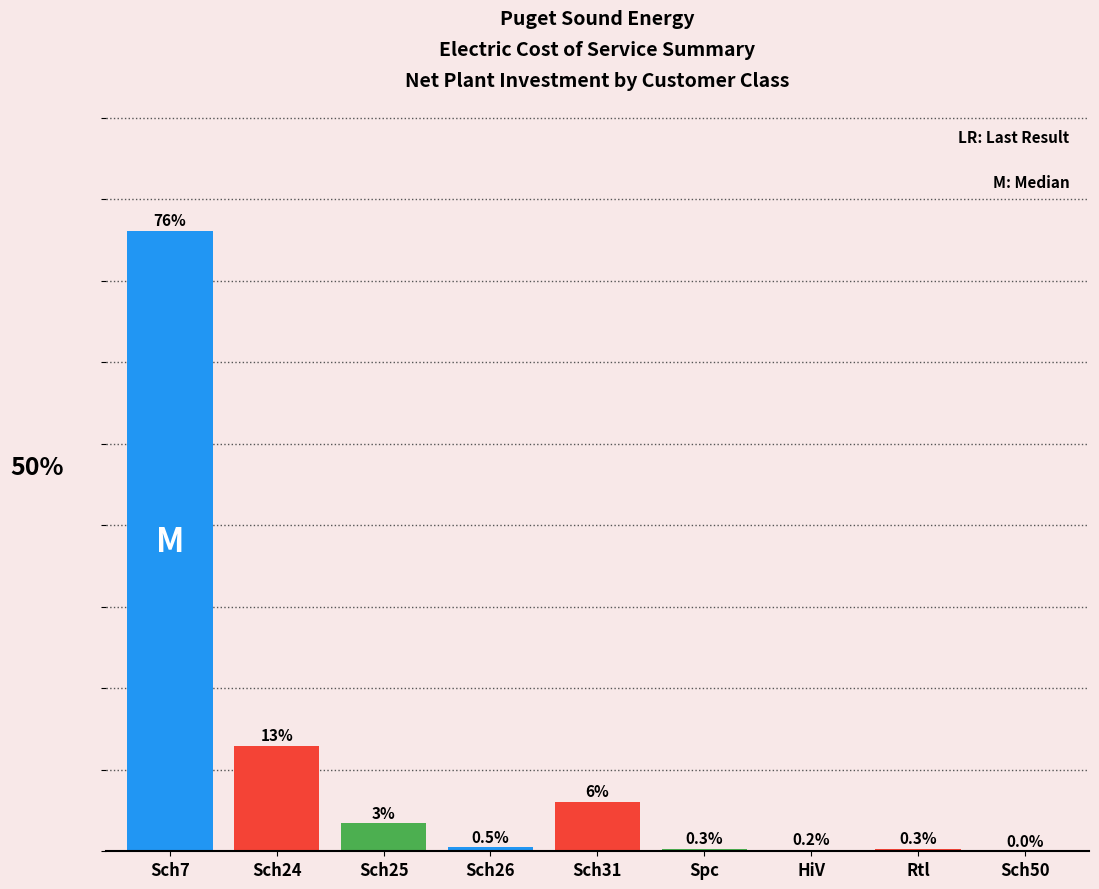

Which label corresponds to the largest value in the chart?

Sch7